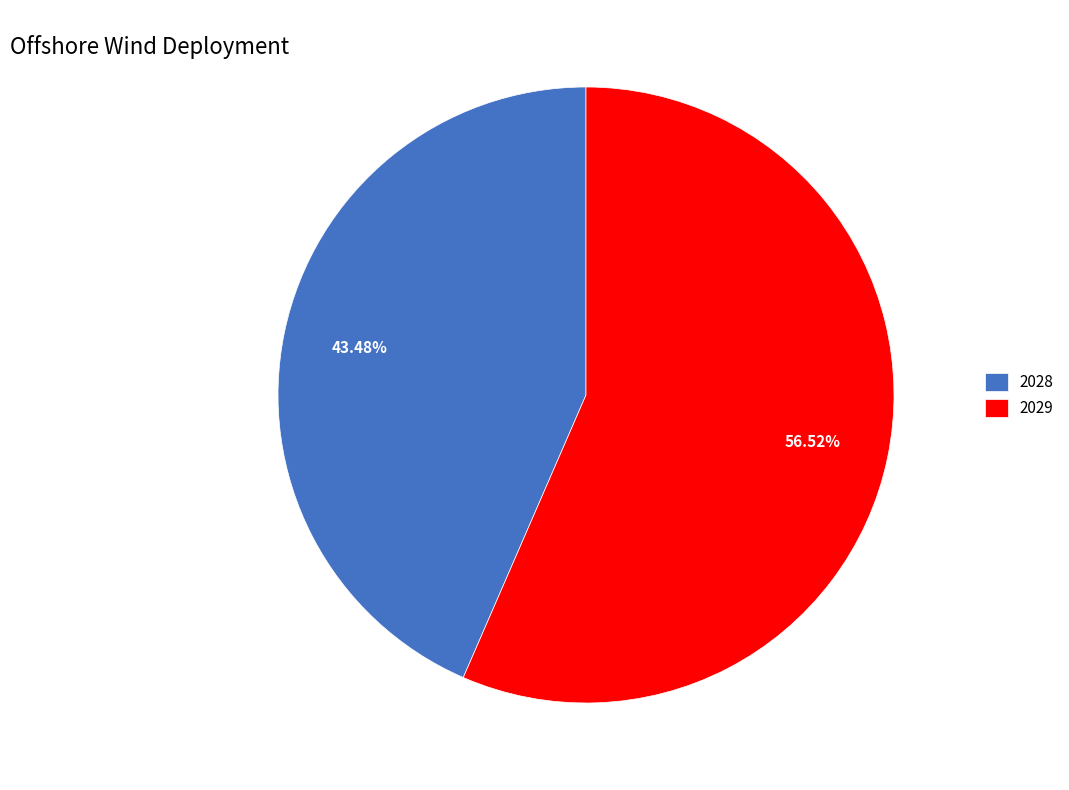

Does 2028 represent more than half of the total?

No